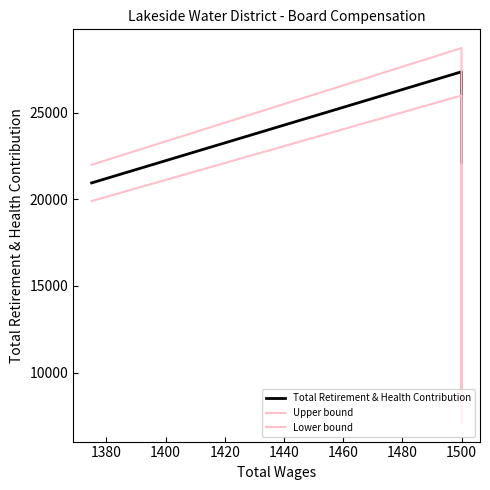

True or false: Total Retirement & Health Contribution and Lower bound intersect in this chart.

False